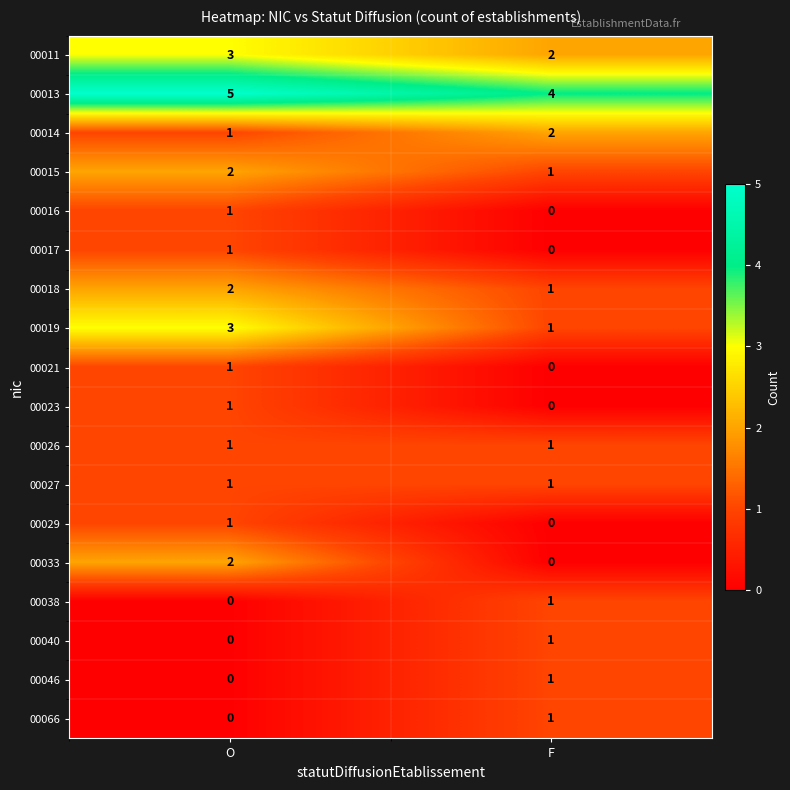

What is the maximum value shown in the chart?

5